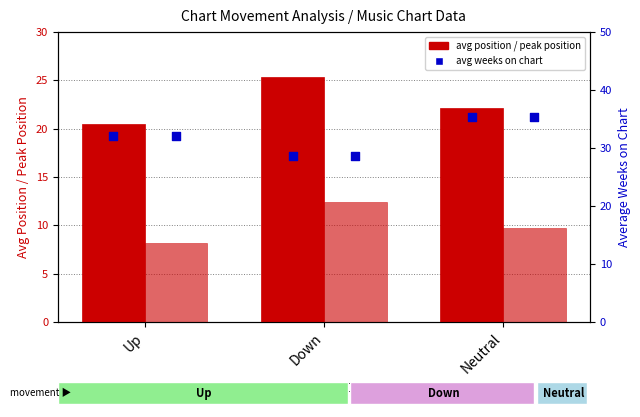

At which category is the sum across all series the highest?

Down